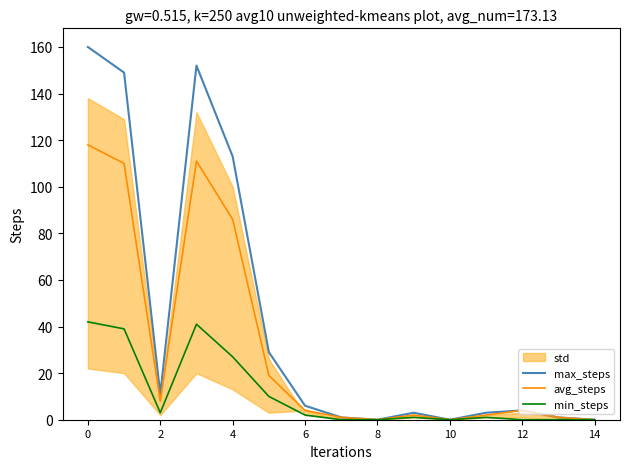

The value of avg_steps at 14 is -70. True or false?

False